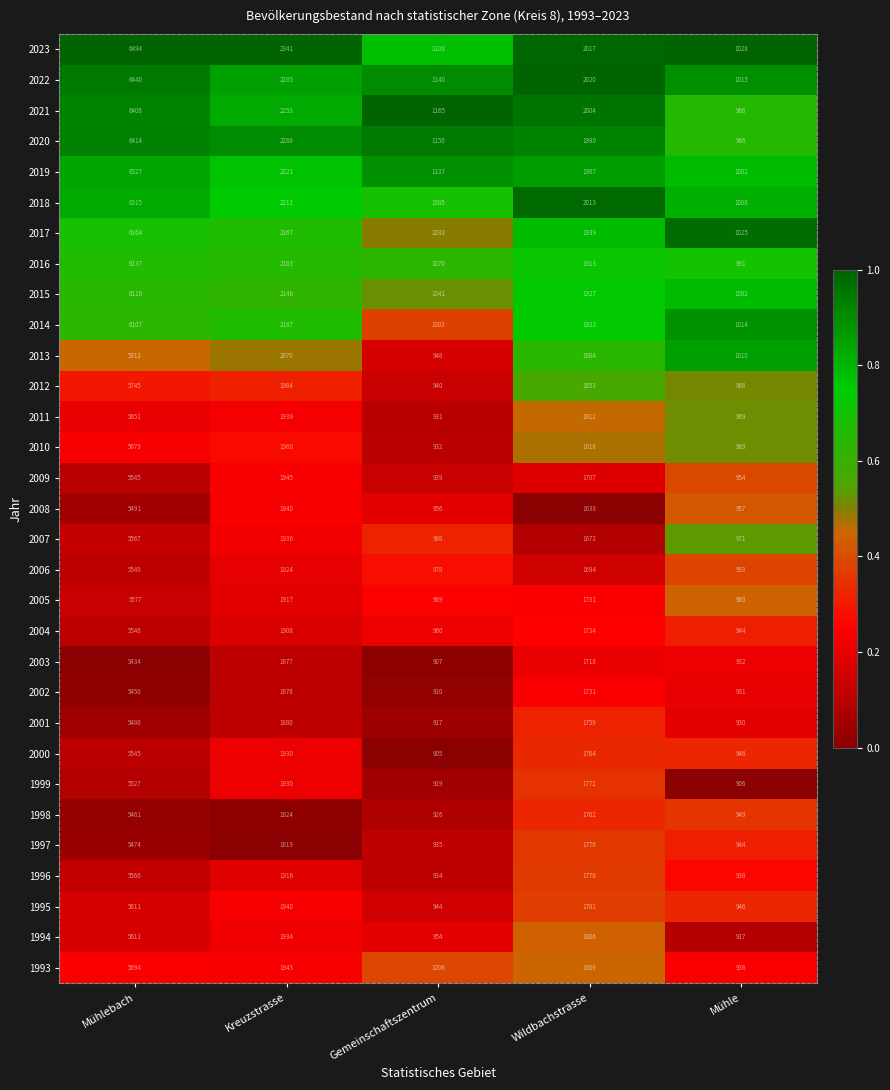

Rank the categories by 2017 value from highest to lowest.

Mühlebach, Kreuzstrasse, Wildbachstrasse, Gemeinschaftszentrum, Mühle